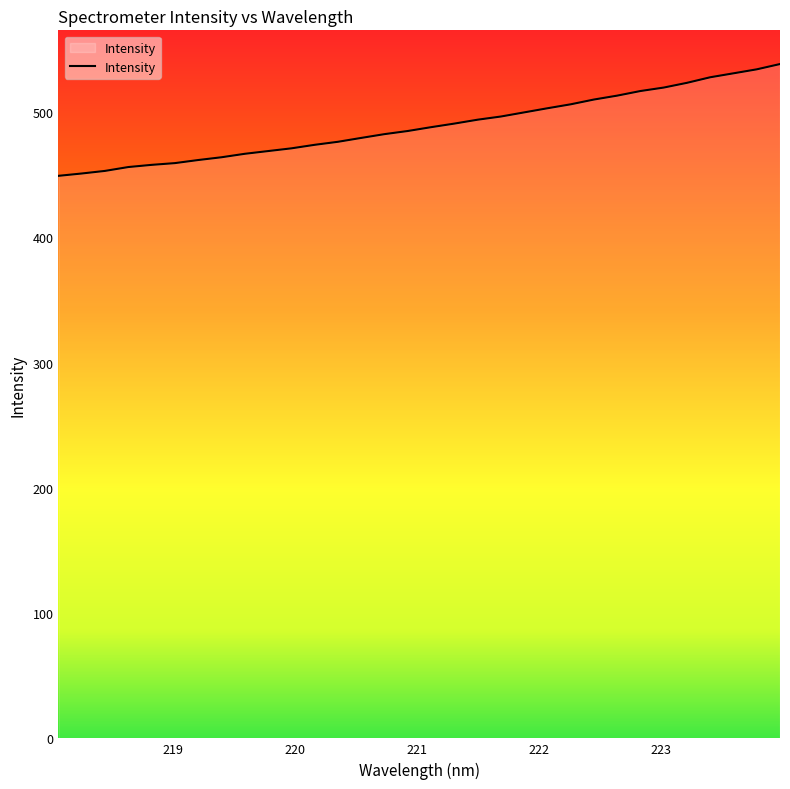

What is the smallest value displayed?

449.1